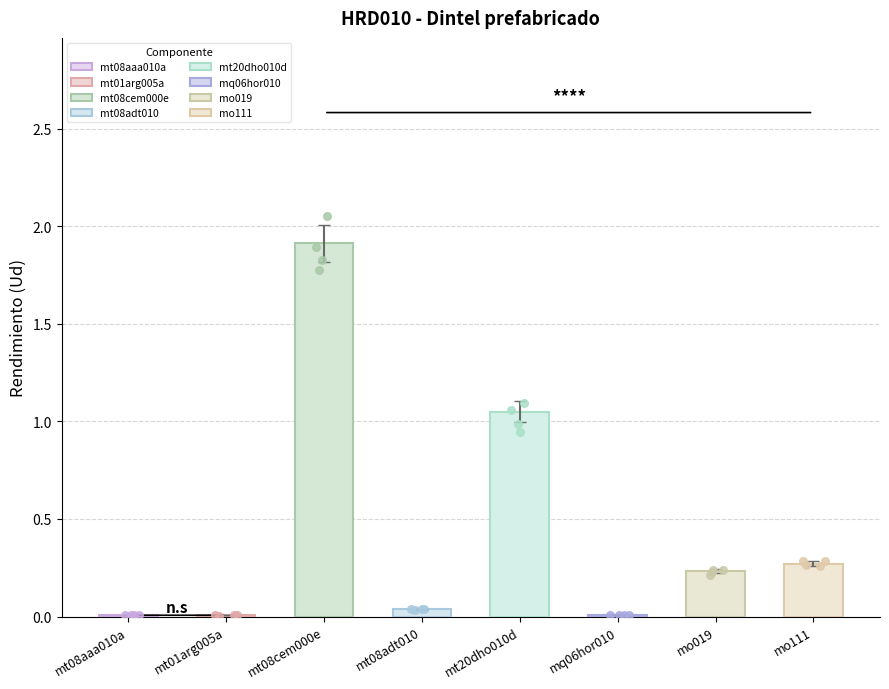

What is the change in value from mt08aaa010a to mo111?

+0.3